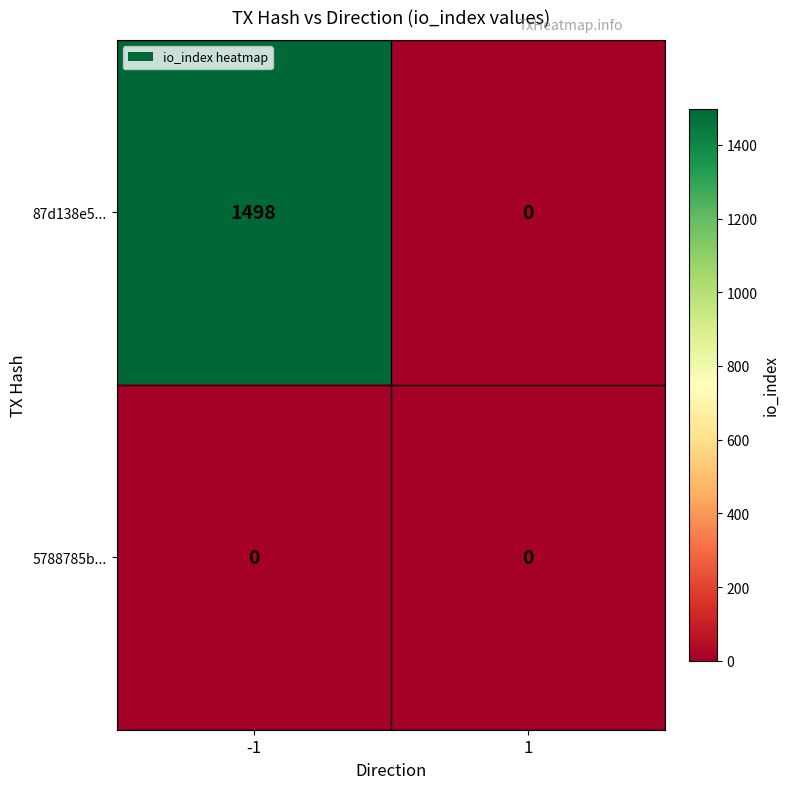

What is the spread (max minus min) of values at -1?

1498